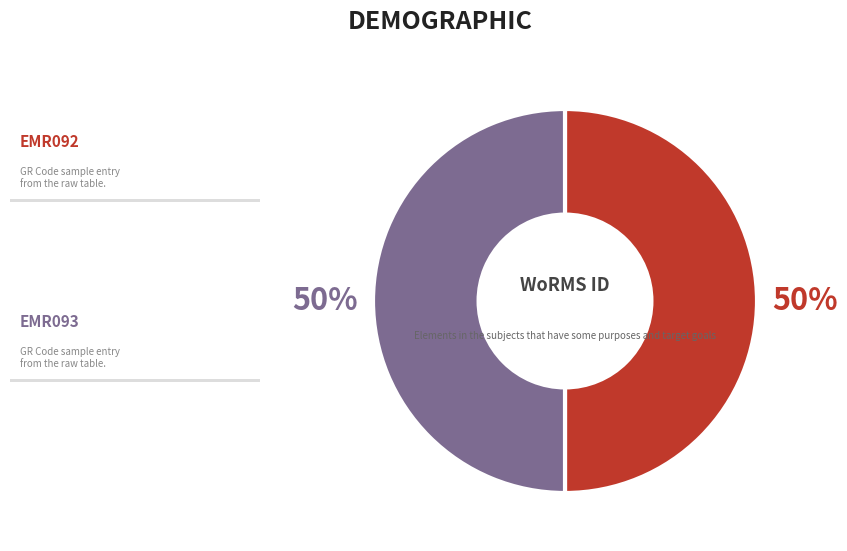

To the nearest percent, what is the average slice percentage?

50%